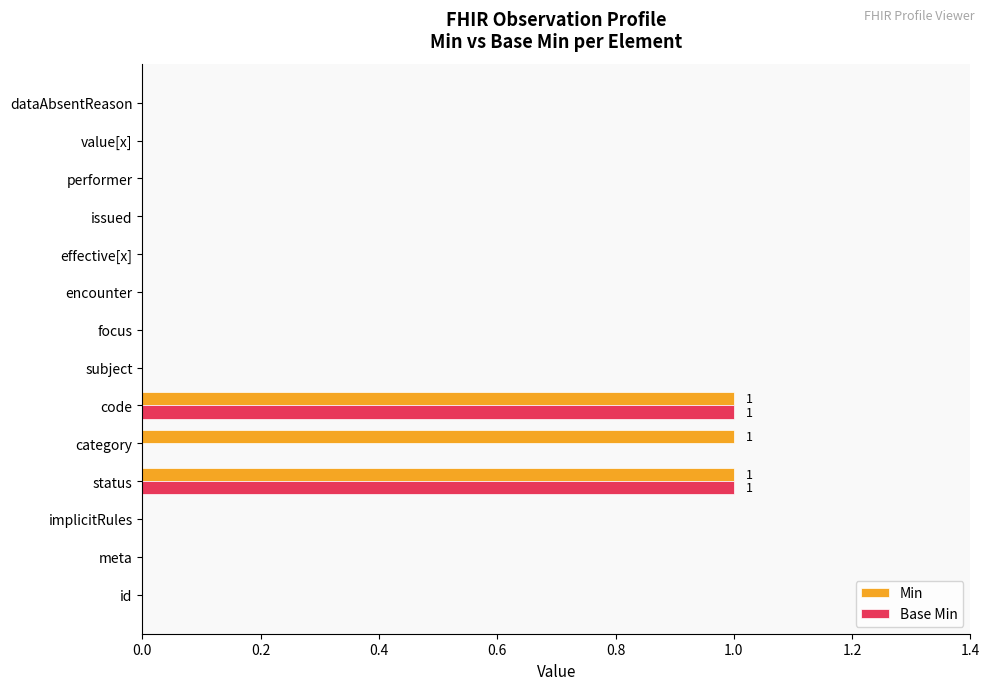

Which series has the largest total across all categories?

Min